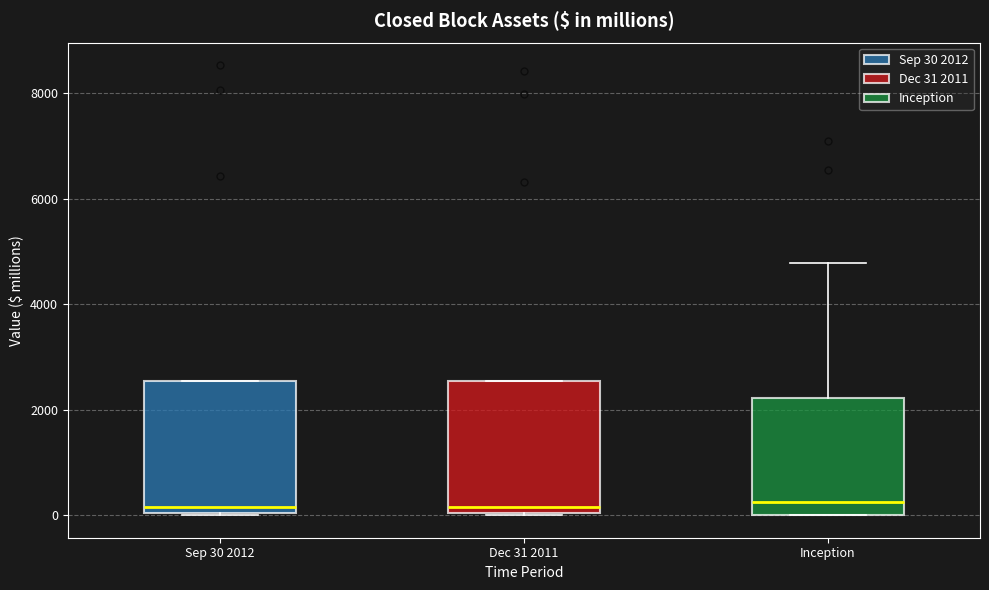

Where is the upper edge of the box for Dec 31 2011 on the y-axis? The values are not printed on the chart, so give them approximately, as read against the axis.

2600